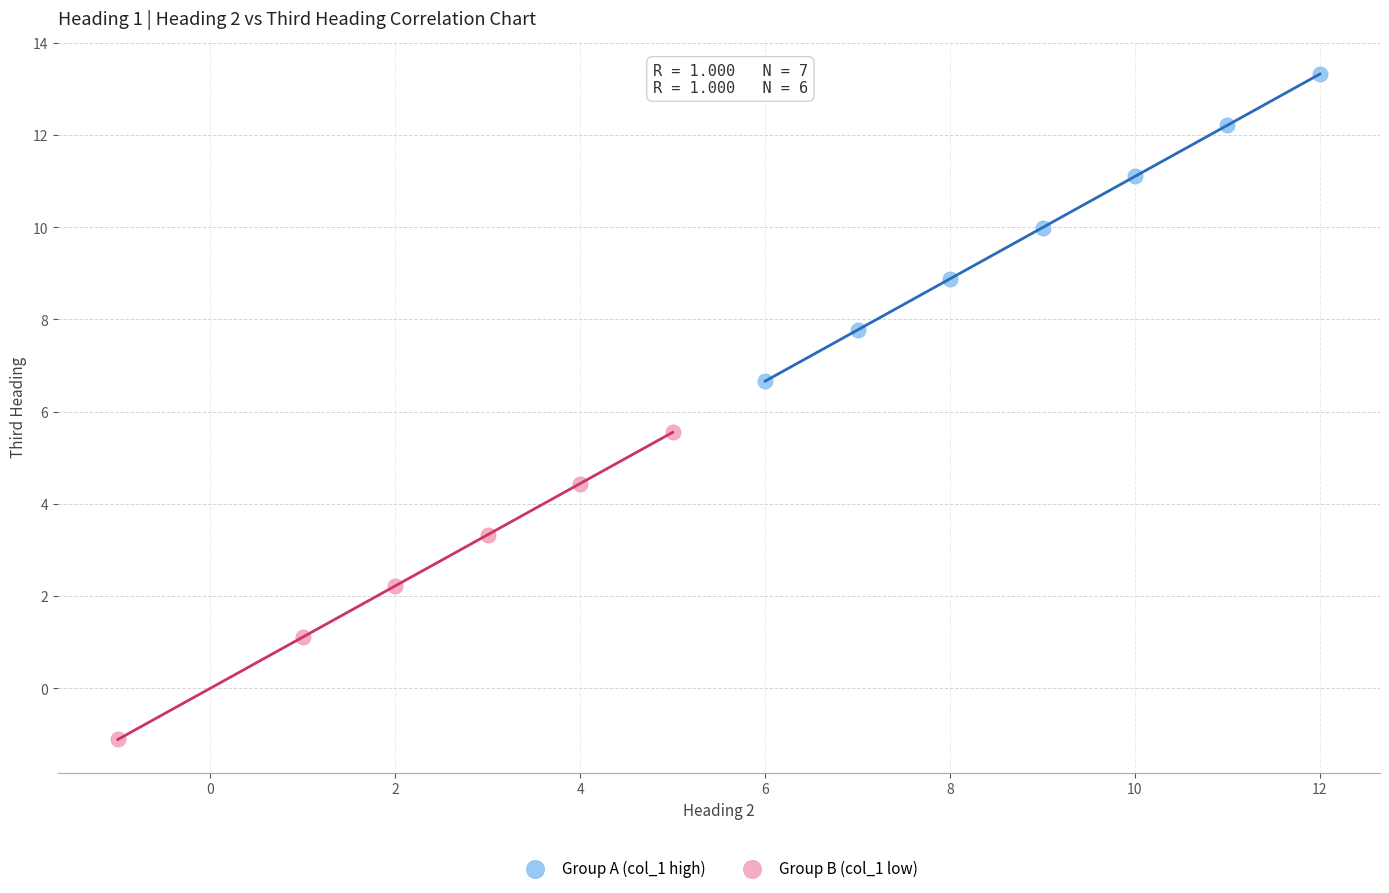

Which series contains the highest Y value?

Group A (col_1 high)